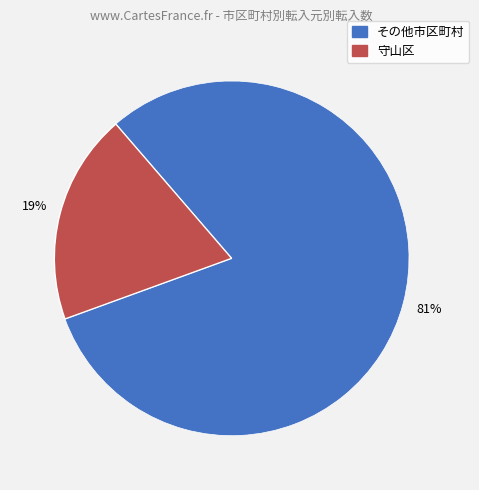

Count the number of slices in the pie.

2